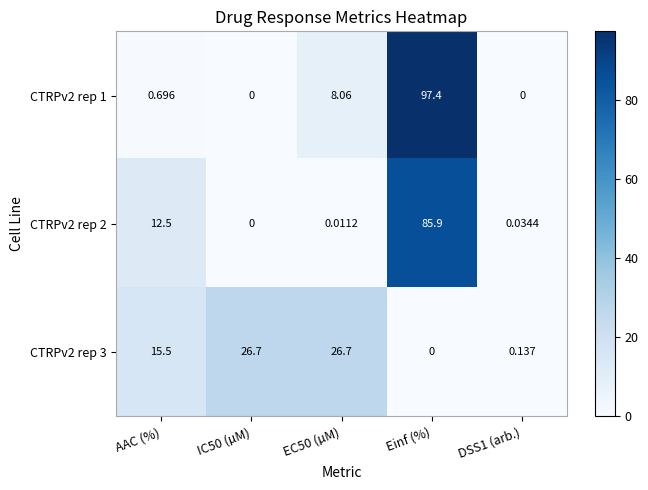

Is the value of CTRPv2 rep 3 at IC50 (µM) greater than the value of CTRPv2 rep 2 at DSS1 (arb.)?

Yes